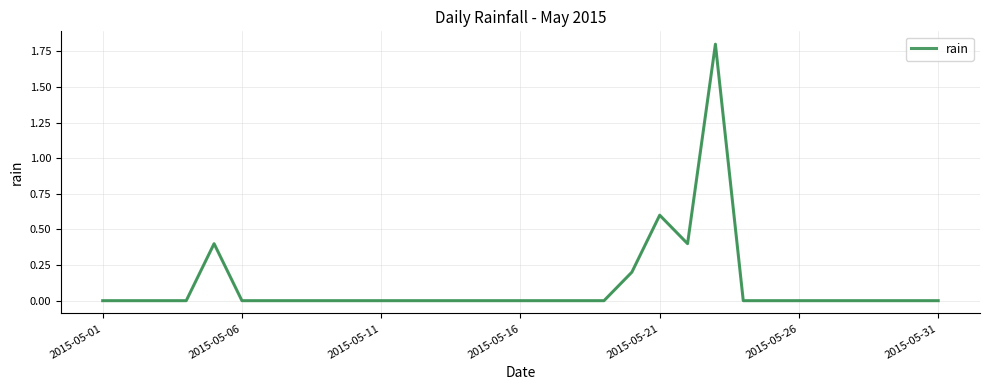

What is the maximum value shown in the chart?

1.8